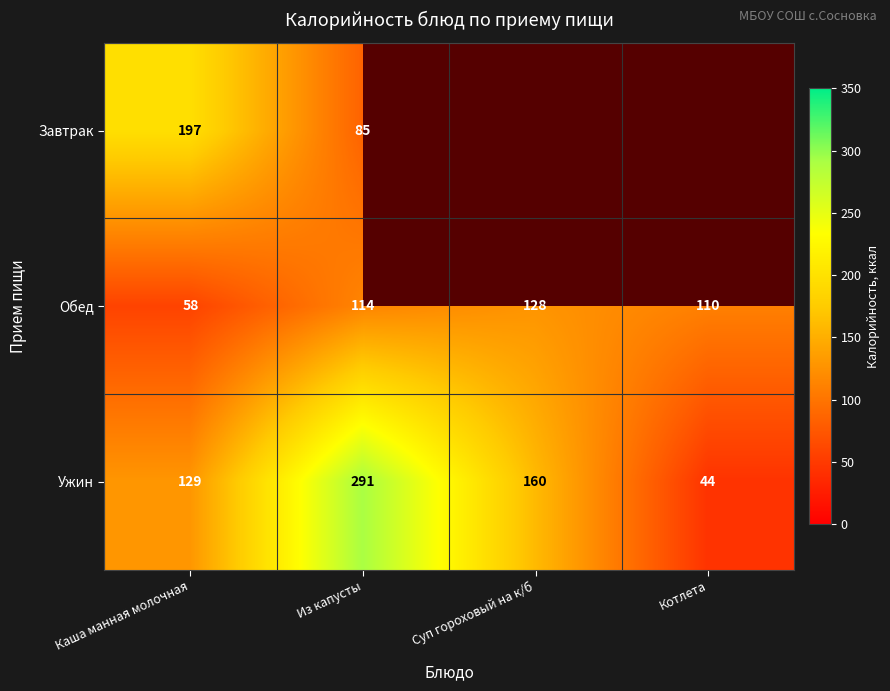

What is the difference between the maximum and minimum values in the Обед series?

70